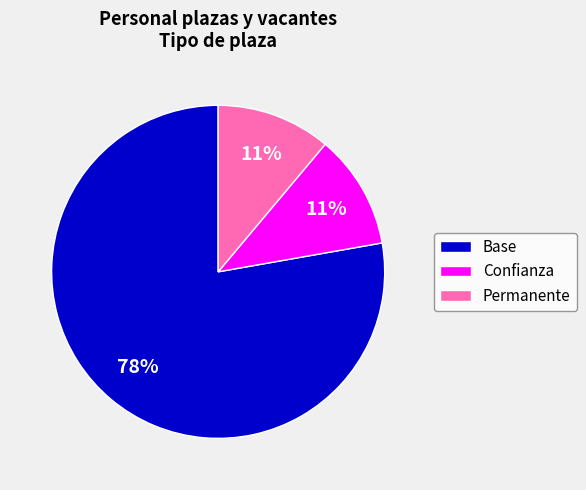

True or false: Base accounts for 72% of the total.

False